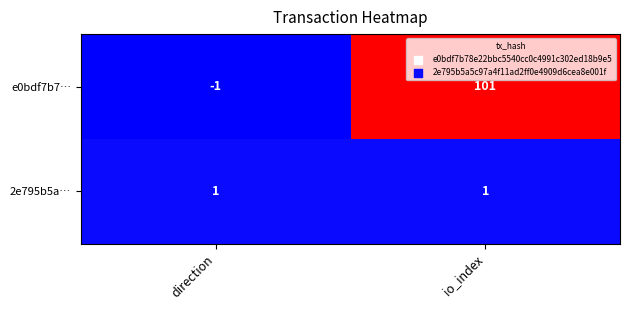

The e0bdf7b7… series shows -1 at direction. True or false?

True